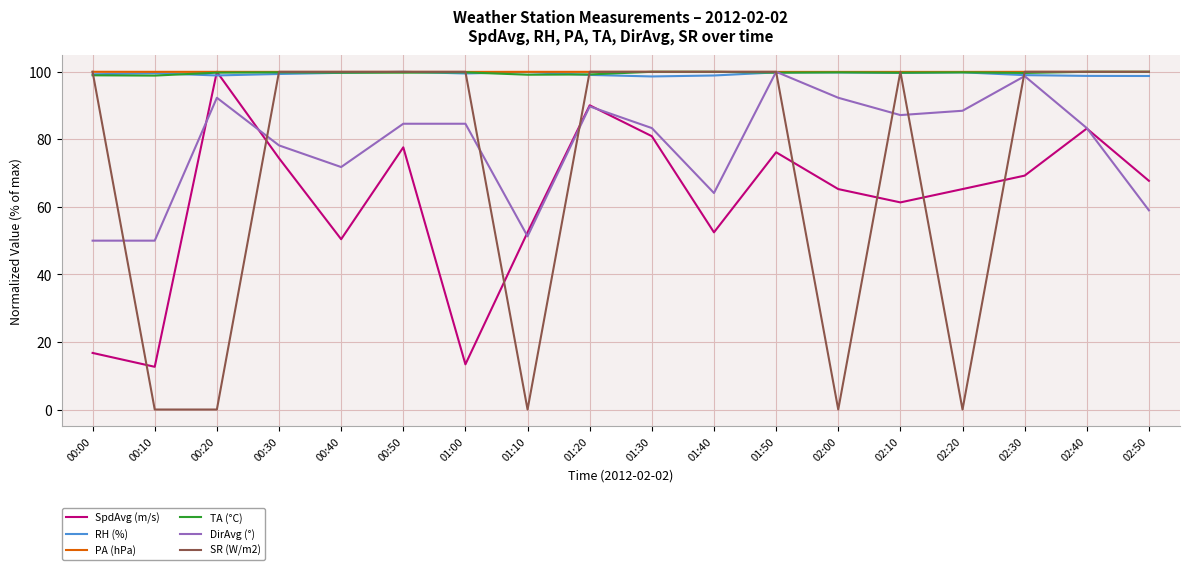

Between 00:20 and 01:40, which series saw the biggest shift?

SR (W/m2)